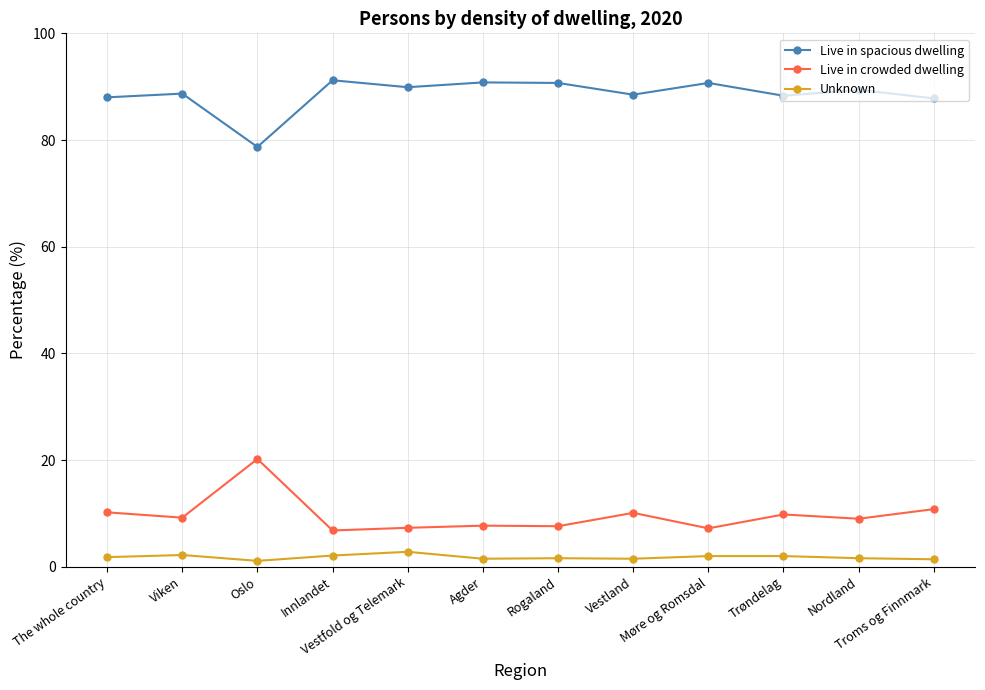

What is the highest value of the Unknown series?

2.8